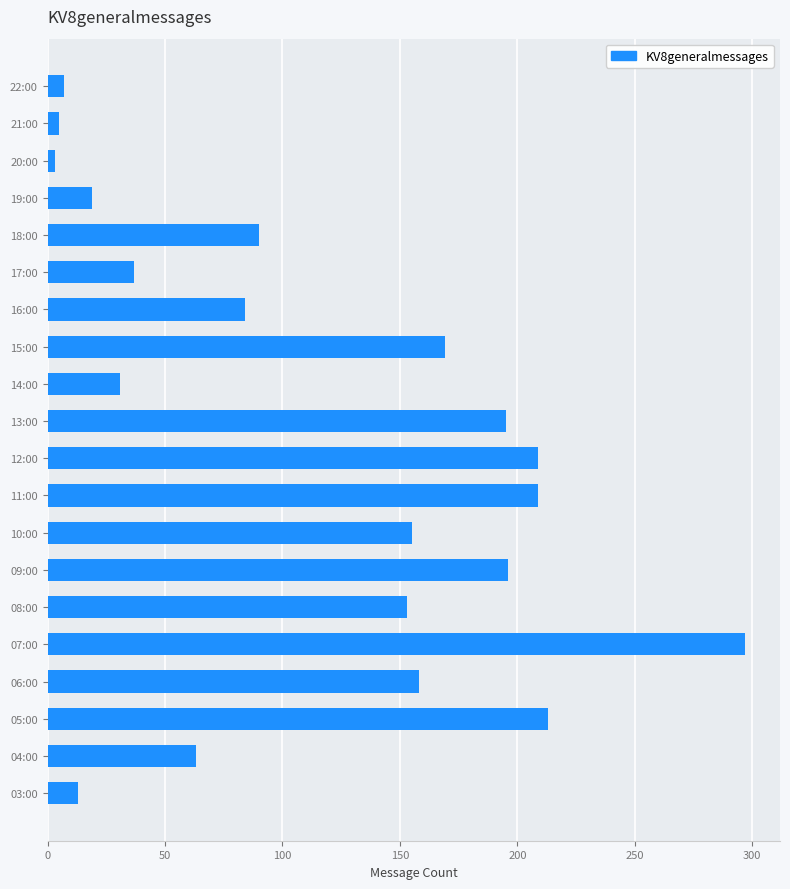

What is the average value?

115